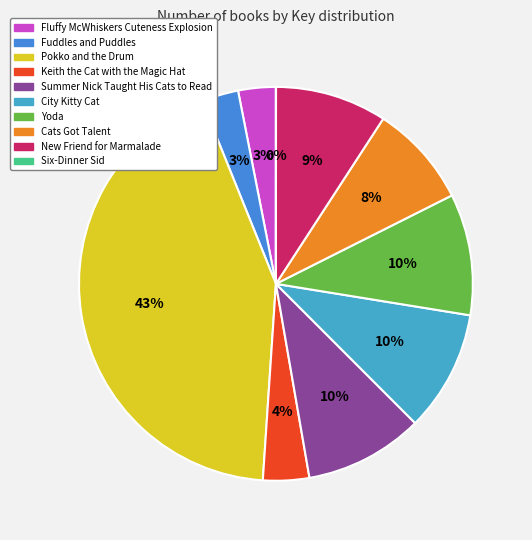

True or false: Fuddles and Puddles accounts for 3% of the total.

True